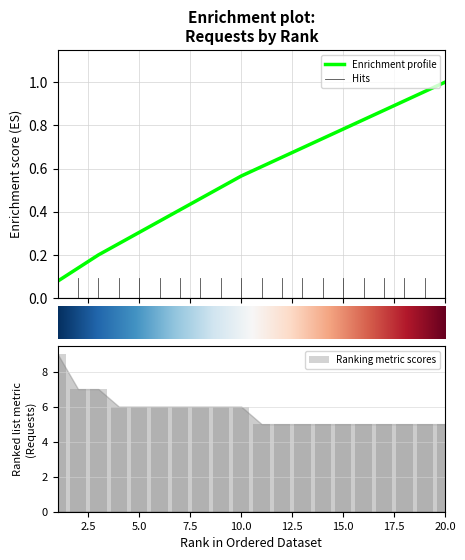

List the labels in order of value, largest first.

1, 2, 3, 4, 5, 6, 7, 8, 9, 10, 11, 12, 13, 14, 15, 16, 17, 18, 19, 20